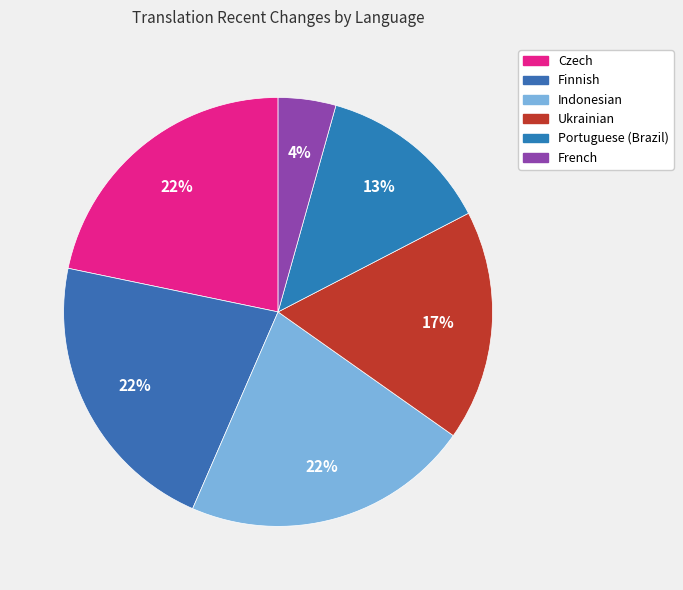

Which slice is the smallest?

French